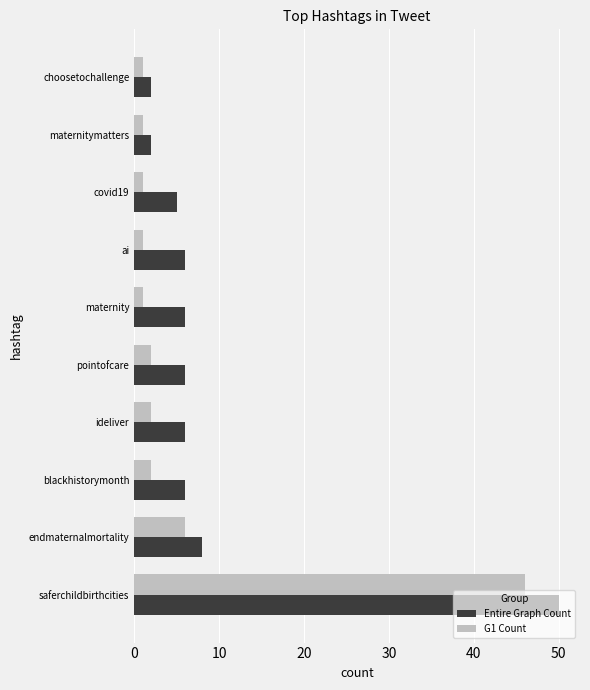

List the series in order of their peak value, lowest first.

G1 Count, Entire Graph Count